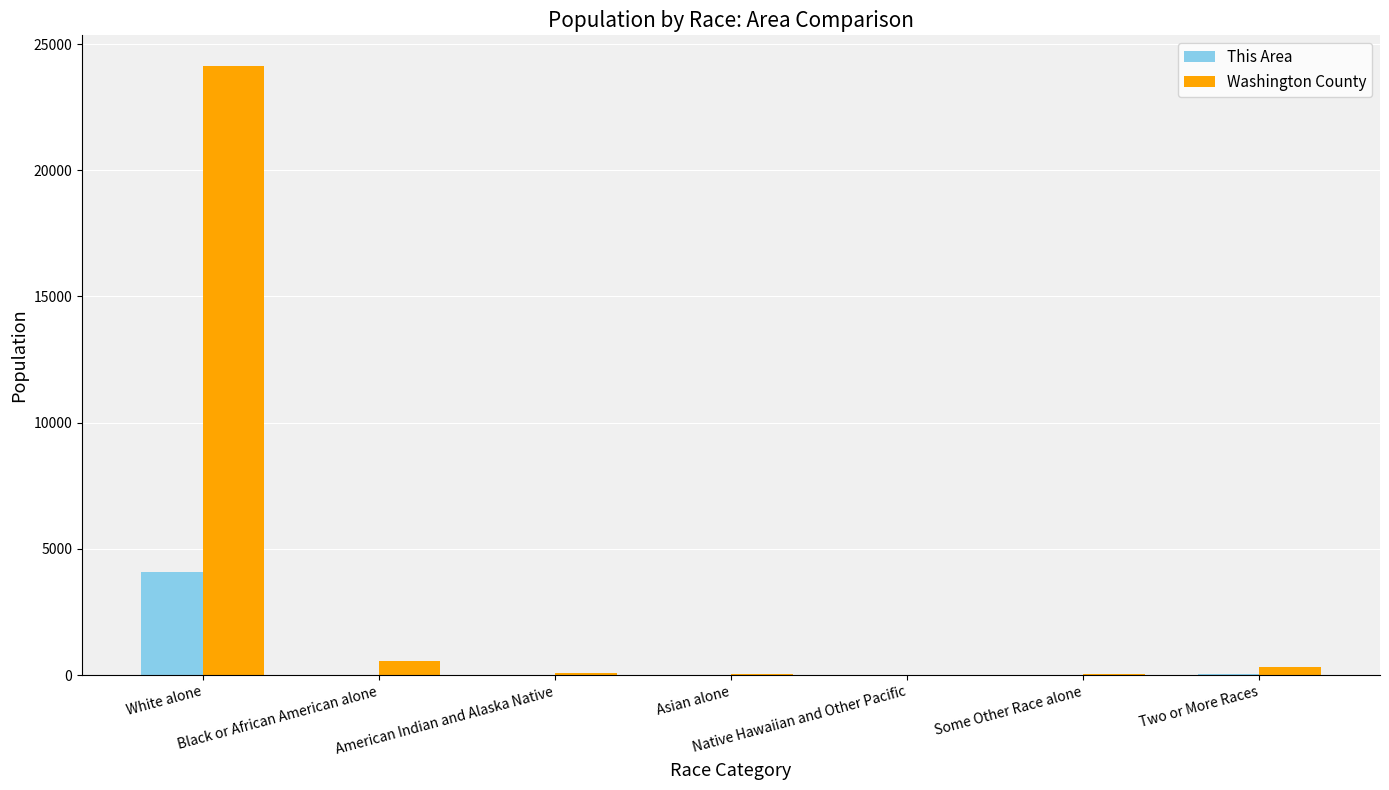

What is the spread (max minus min) of values at Asian alone?

30